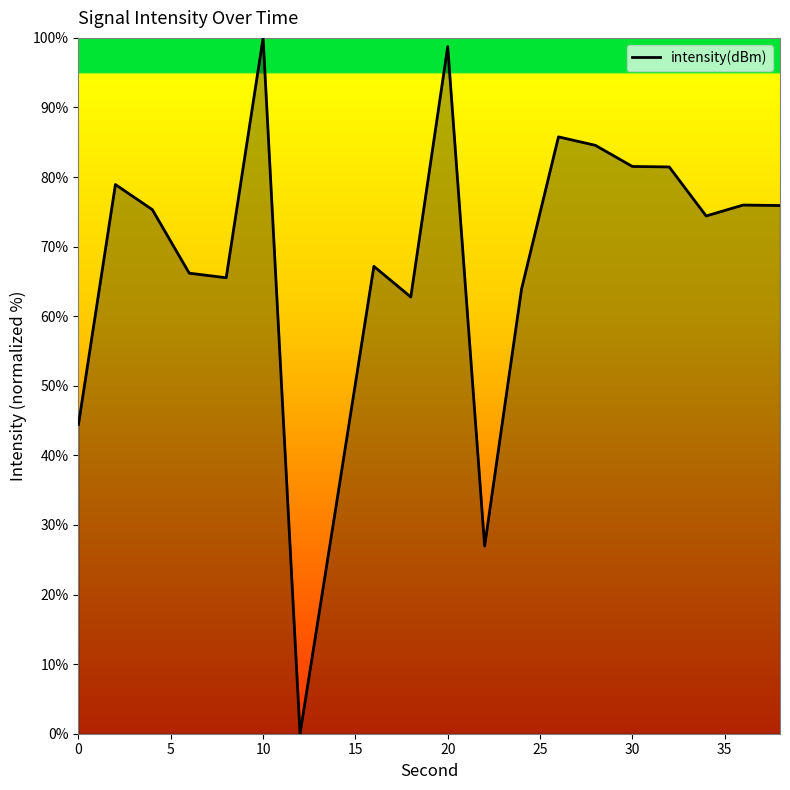

The value at 10 is 100.0. True or false?

True